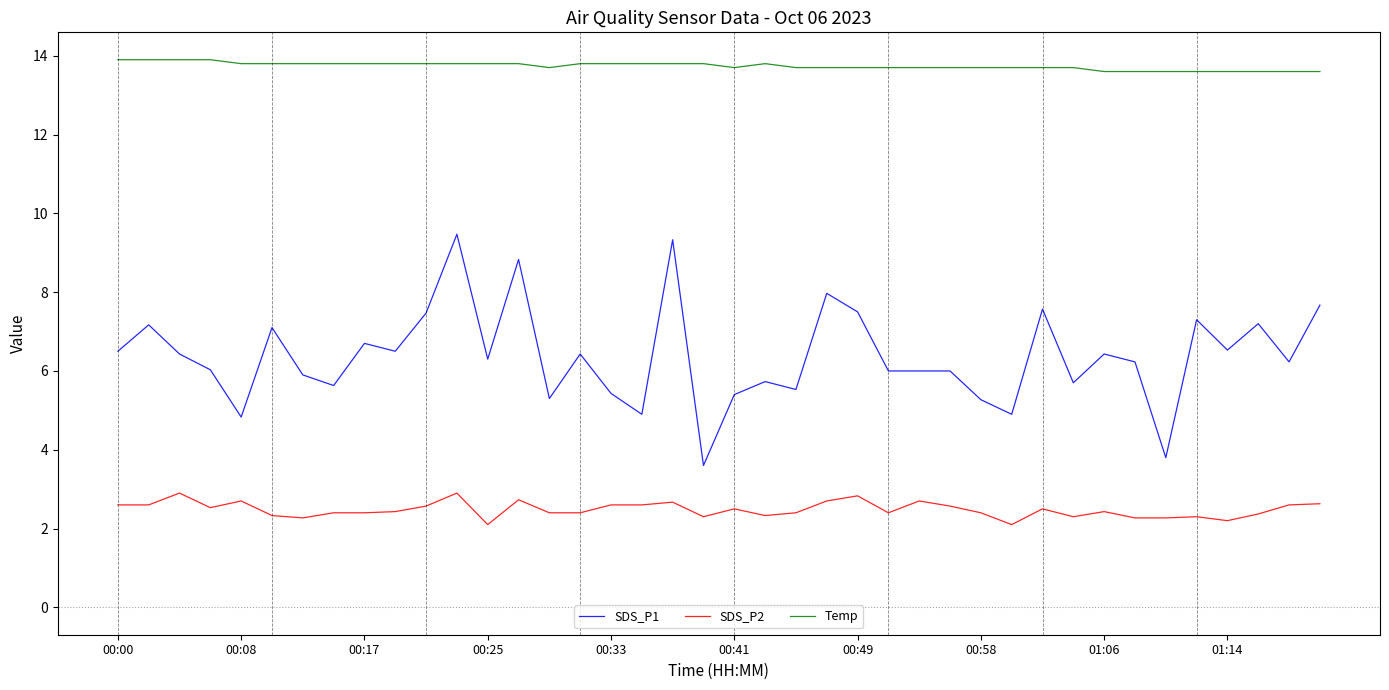

Rank the series by their average value, from lowest to highest.

SDS_P2, SDS_P1, Temp